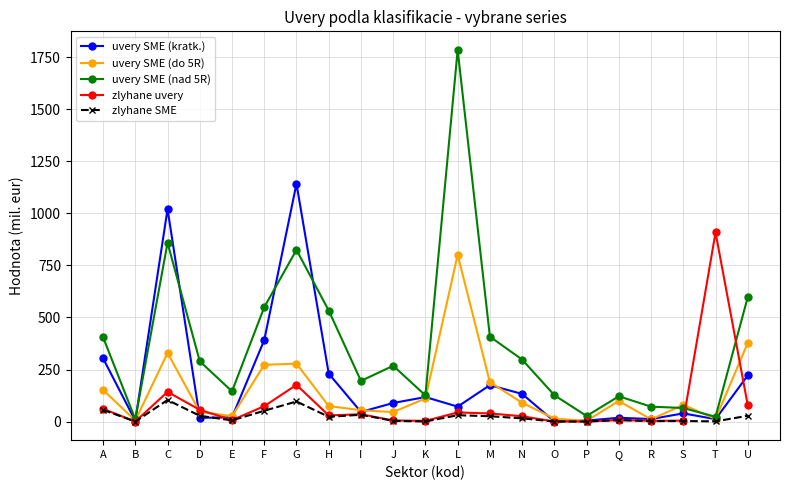

Where does the zlyhane SME series first go above 15?

A